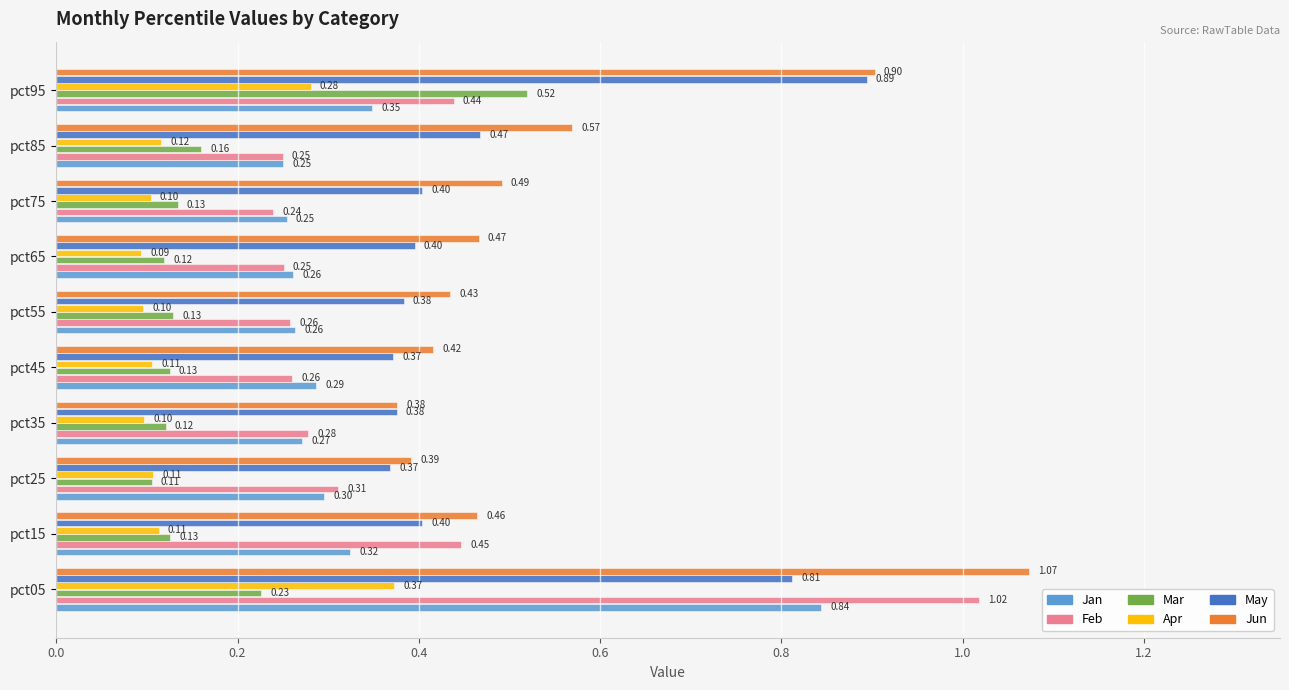

At how many categories does at least one series exceed 0?

10